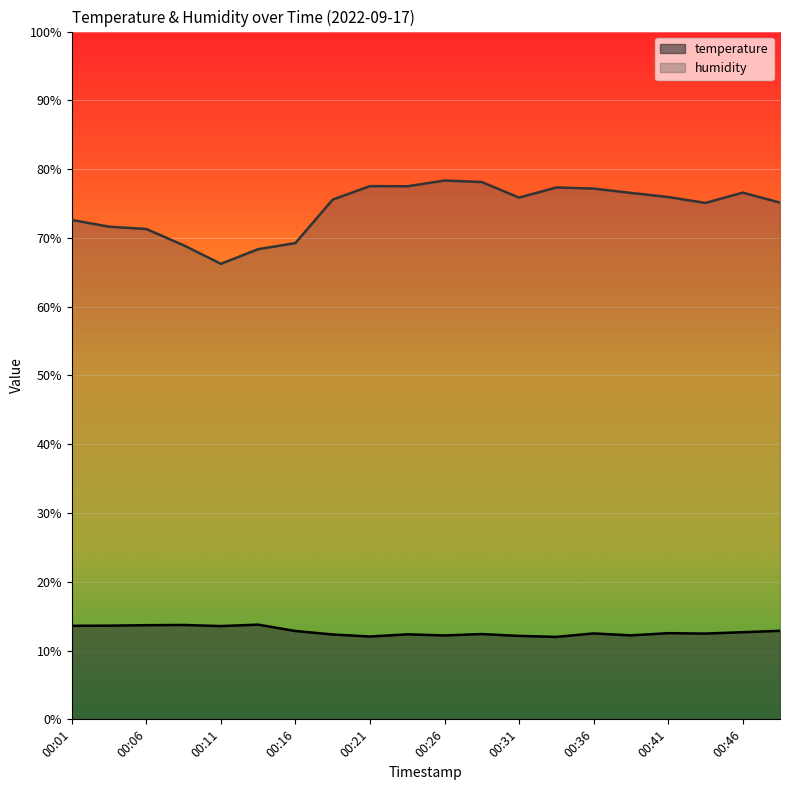

Is the value of temperature at 00:26 greater than the value of humidity at 00:49?

No